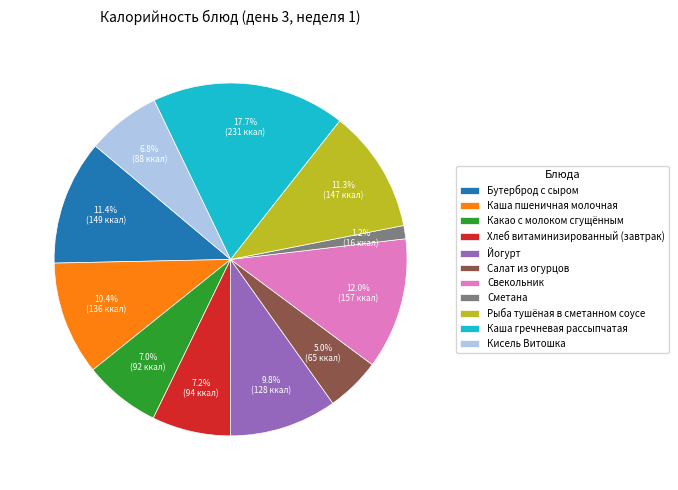

Is it true that Сметана is 11% of the pie?

False